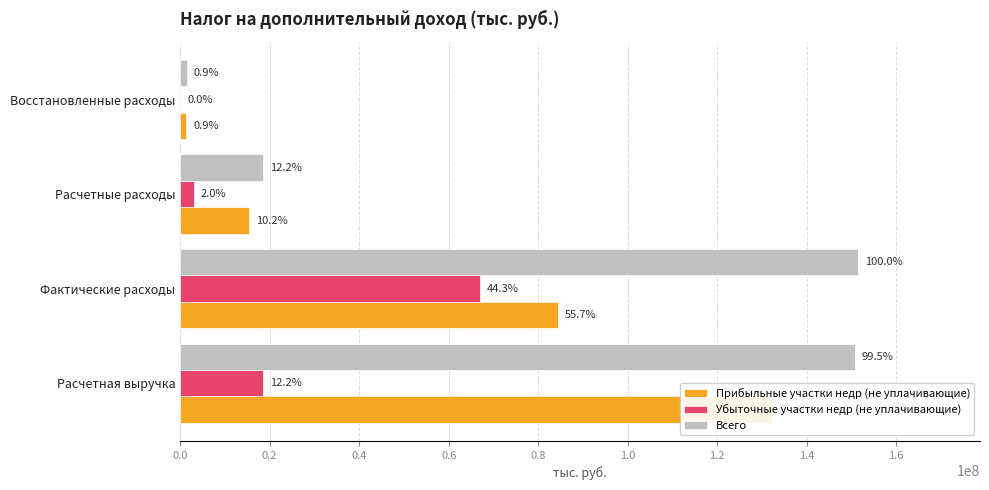

Is the value of Прибыльные участки недр (не уплачивающие) at Расчетная выручка greater than the value of Убыточные участки недр (не уплачивающие) at Расчетные расходы?

Yes